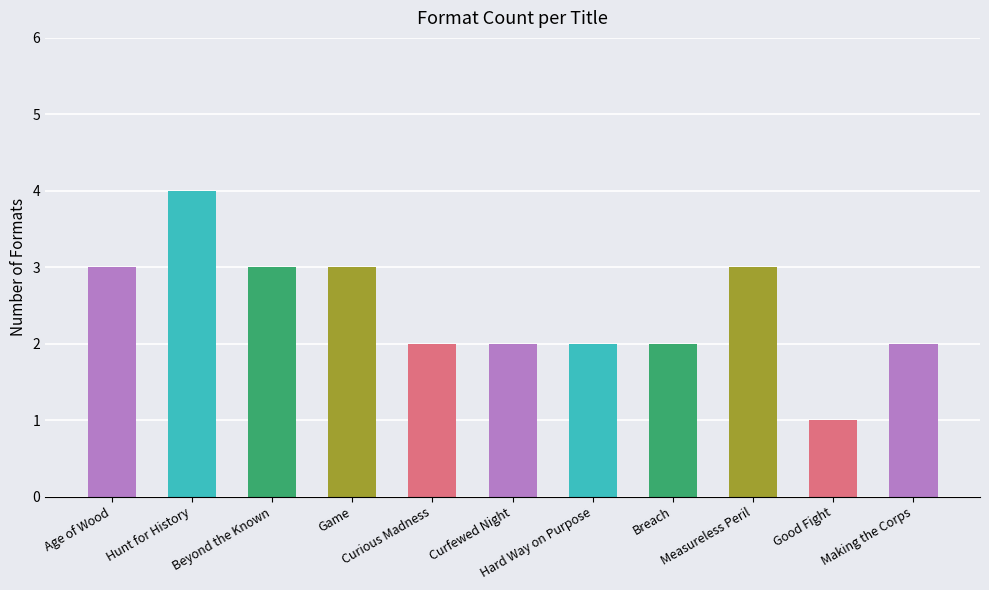

Reading left to right, extract all data points from this chart.

3	4	3	3	2	2	2	2	3	1	2